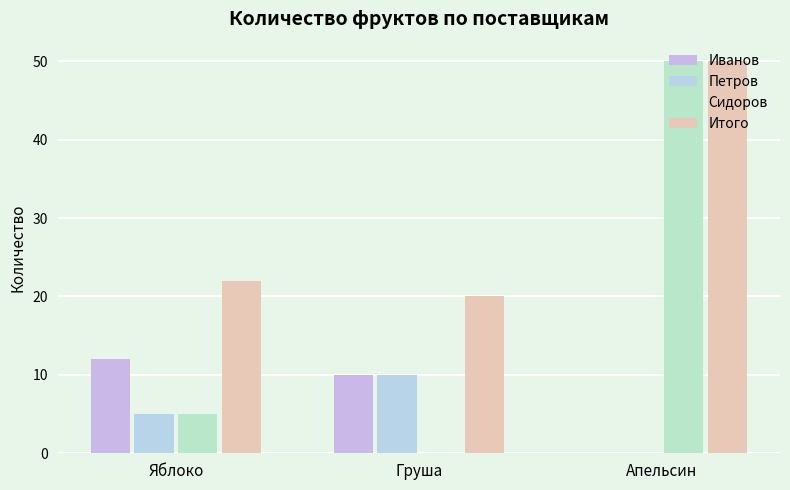

Count the number of data series in this chart.

4